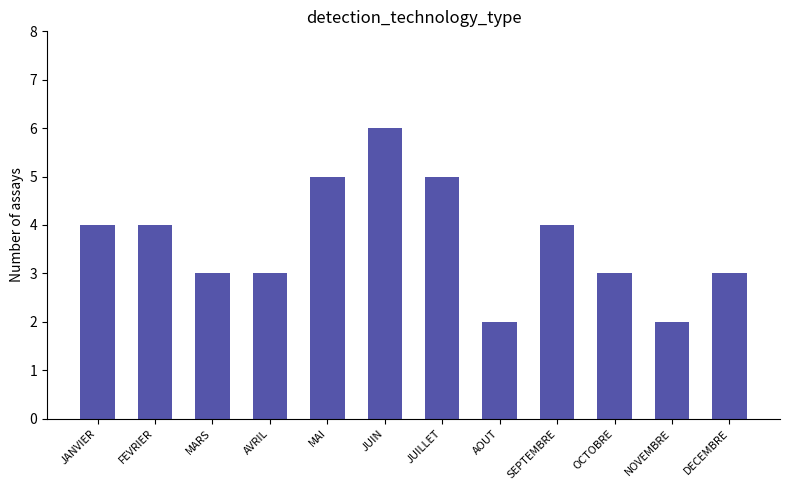

What value does the data have at AVRIL?

3